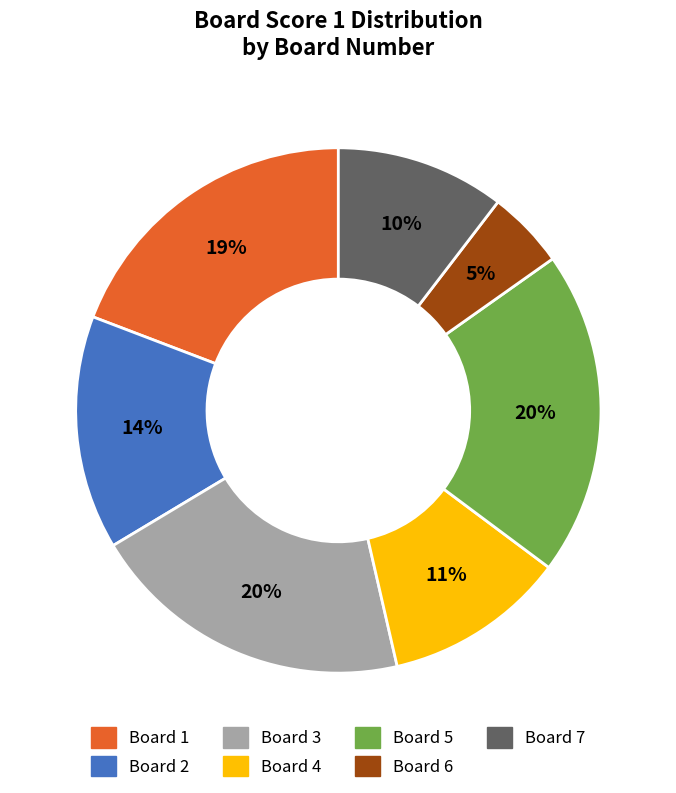

To the nearest percent, what is the average slice percentage?

14%